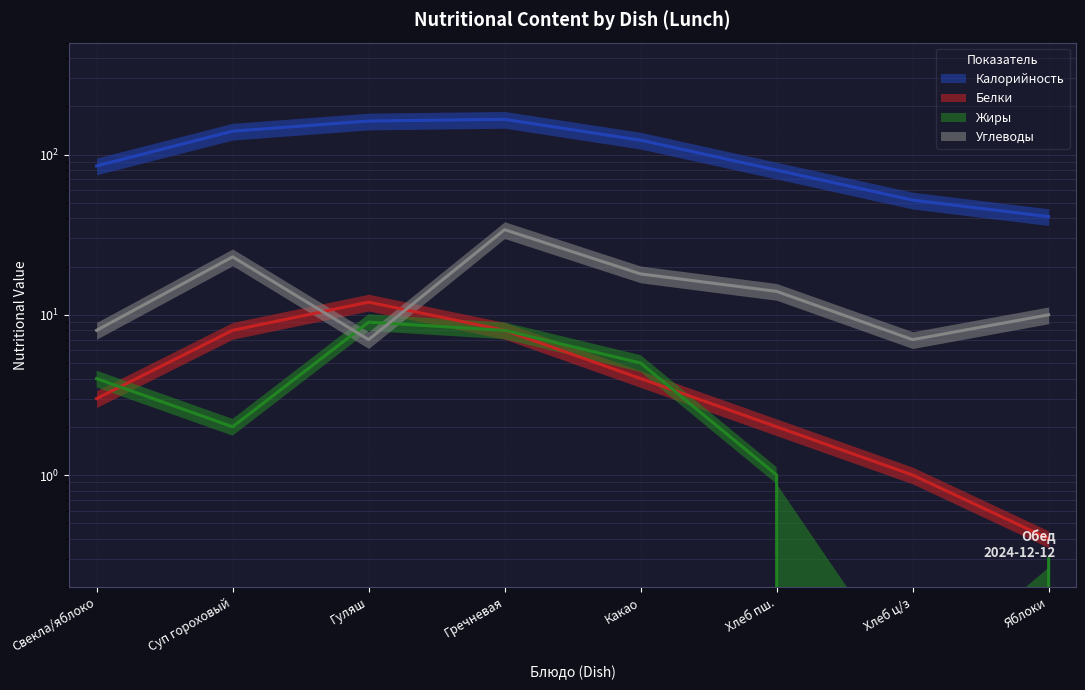

Reading left to right, list all the values displayed in this chart.

Калорийность: 85.0	140.0	162.0	166.0	123.0	80.0	52.0	41.0
Белки: 3.0	8.0	12.0	8.0	4.0	2.0	1.0	0.4
Жиры: 4.0	2.0	9.0	8.0	5.0	1.0	0.0	0.3
Углеводы: 8.0	23.0	7.0	34.0	18.0	14.0	7.0	10.0